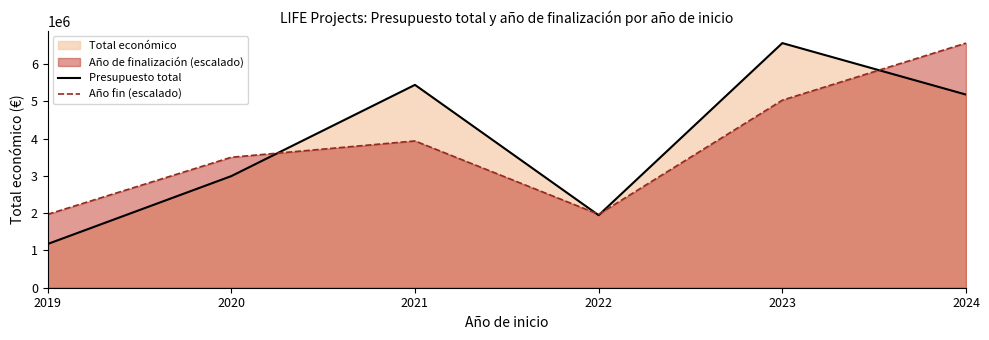

Which series changed the most between 2019 and 2022?

Presupuesto total